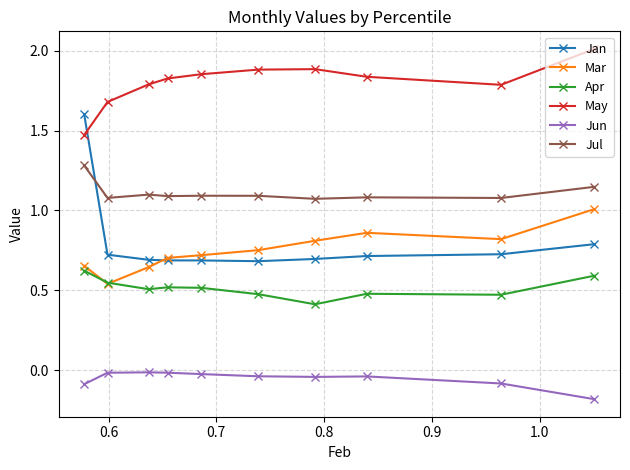

How many categories are shown in the chart?

10